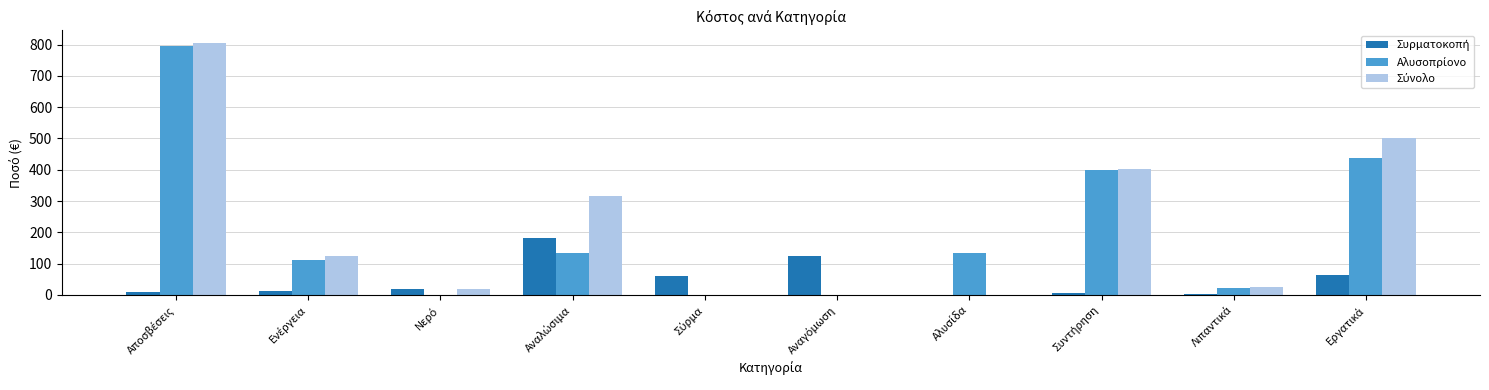

What is the maximum value shown in the chart?

805.3